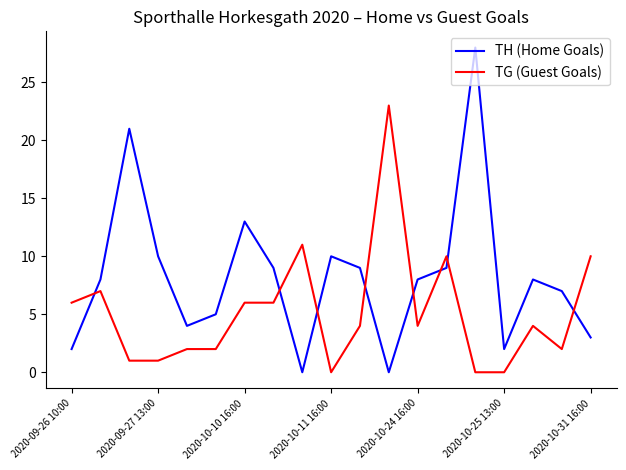

Does the chart display data point markers on the line(s)?

No